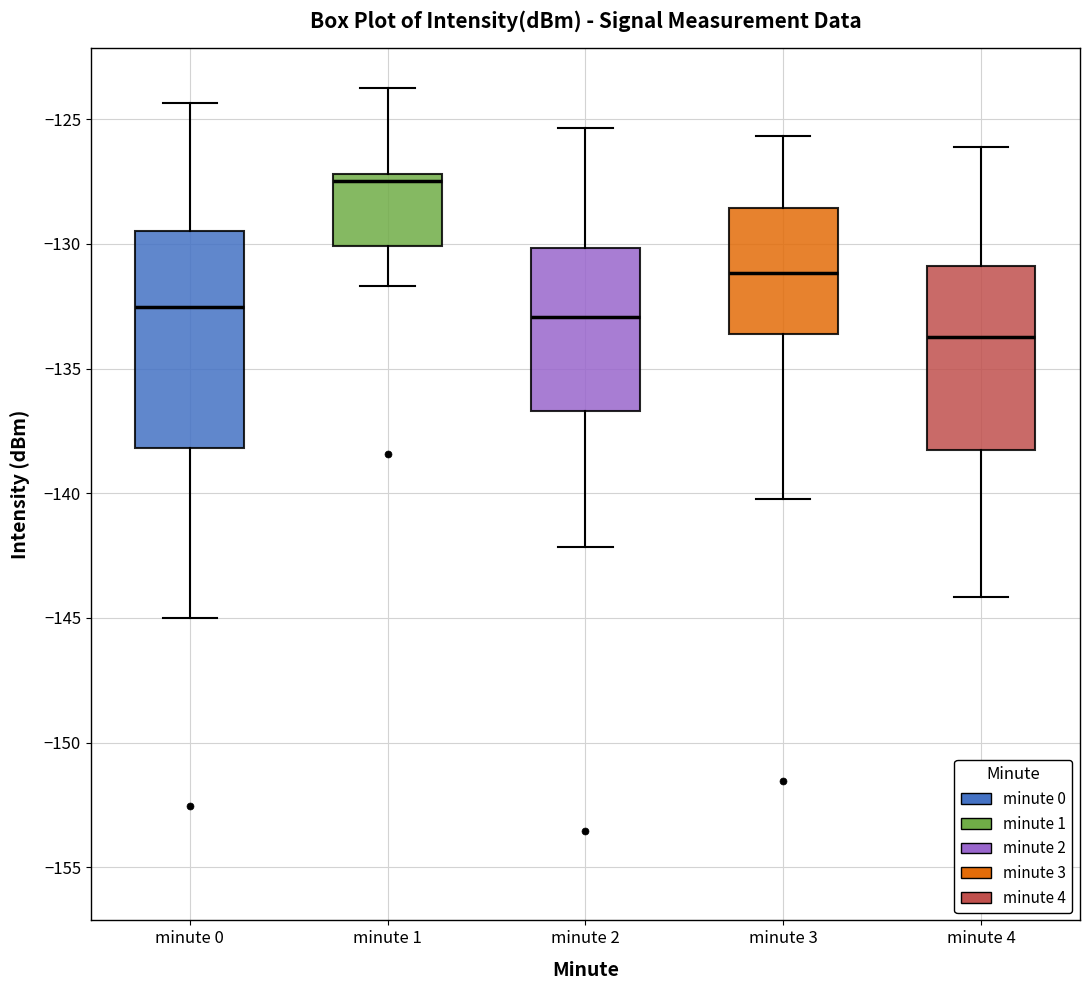

Where does the median line of the box for minute 3 sit on the y-axis? The values are not printed on the chart, so give them approximately, as read against the axis.

-131.0